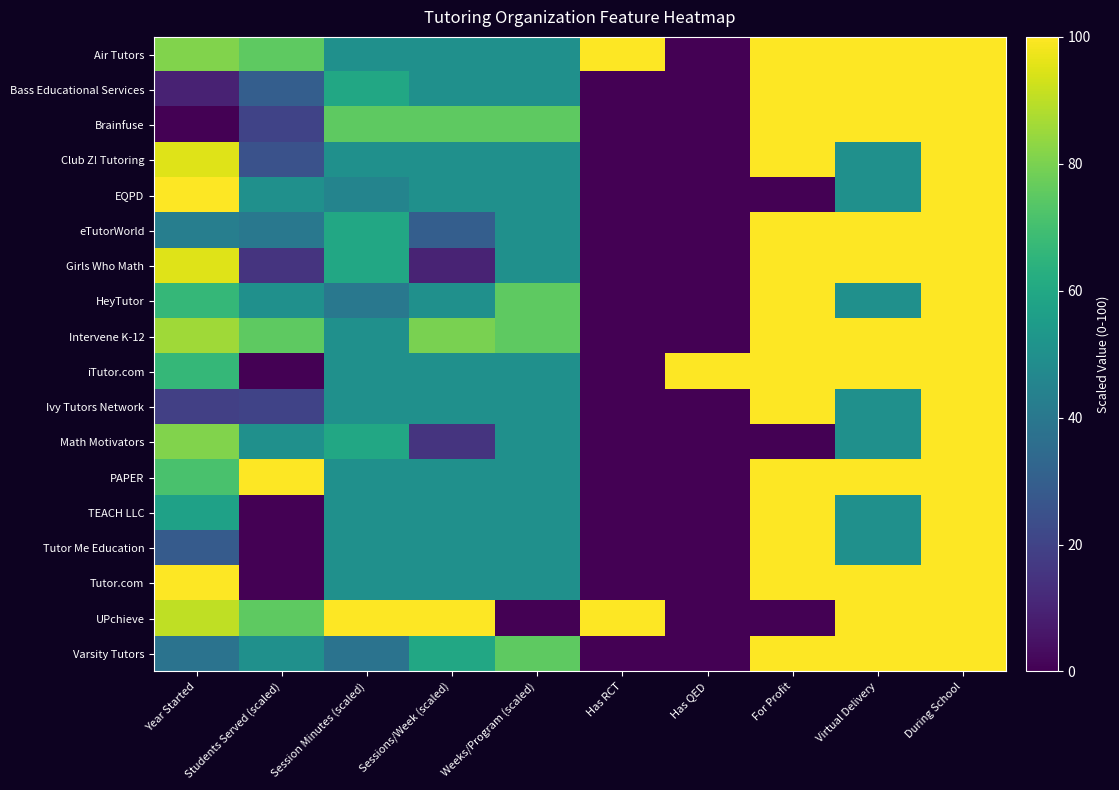

At how many categories does at least one series exceed 50?

10